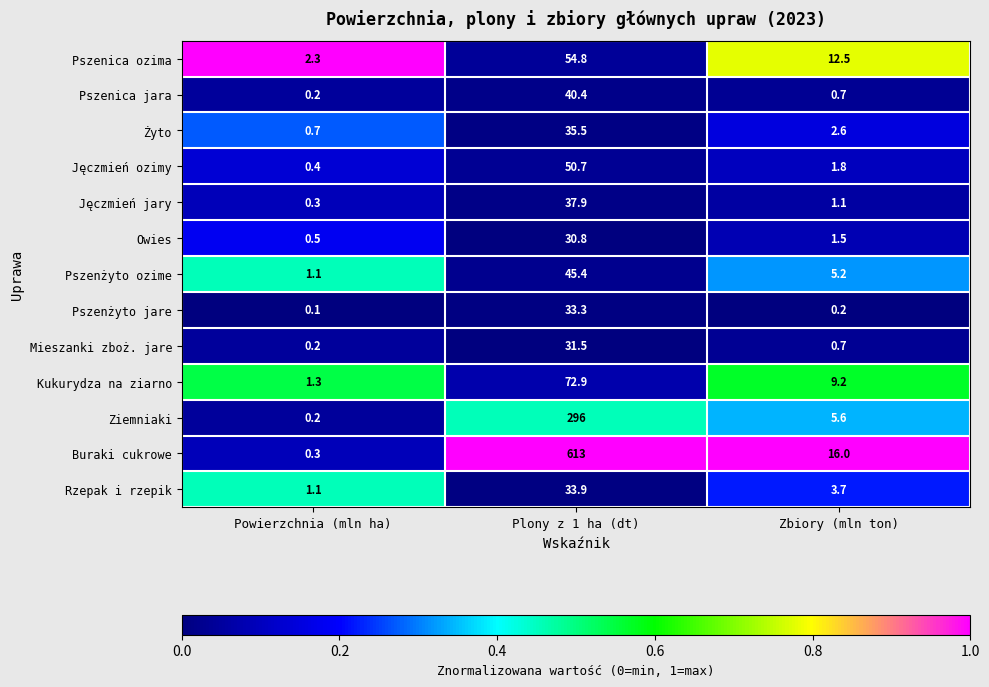

Rank the series by their maximum value, from lowest to highest.

Owies, Mieszanki zboż. jare, Pszenżyto jare, Rzepak i rzepik, Żyto, Jęczmień jary, Pszenica jara, Pszenżyto ozime, Jęczmień ozimy, Pszenica ozima, Kukurydza na ziarno, Ziemniaki, Buraki cukrowe